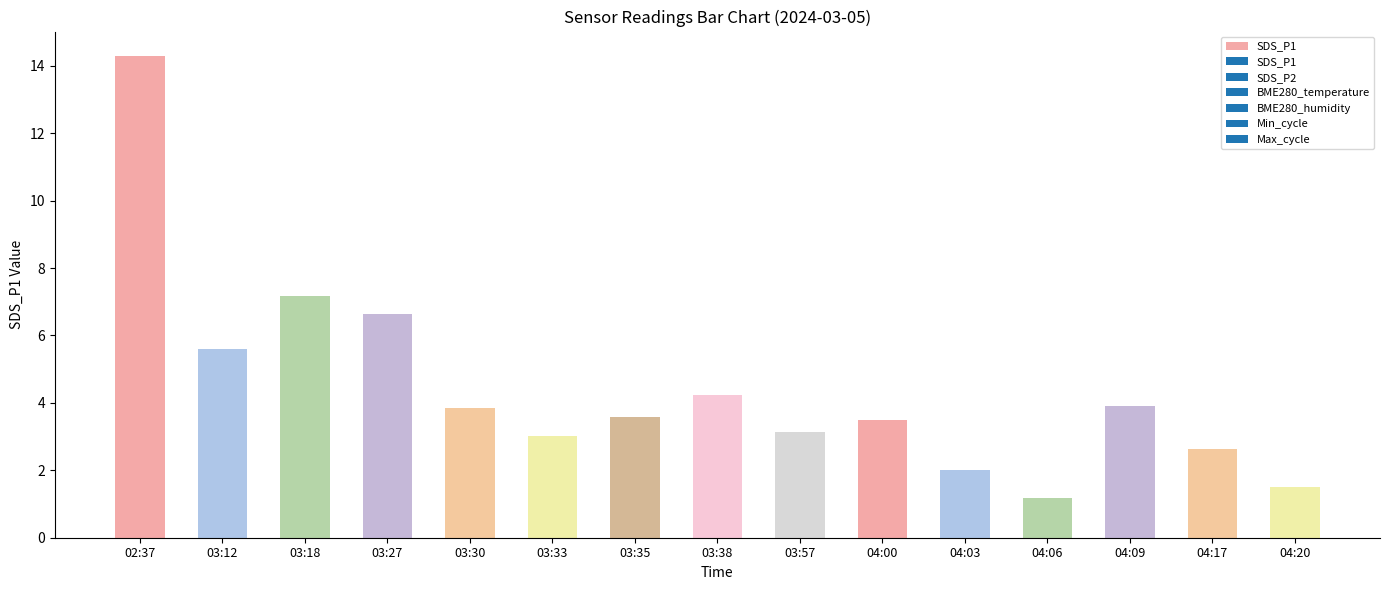

How many categories are shown in the chart?

15